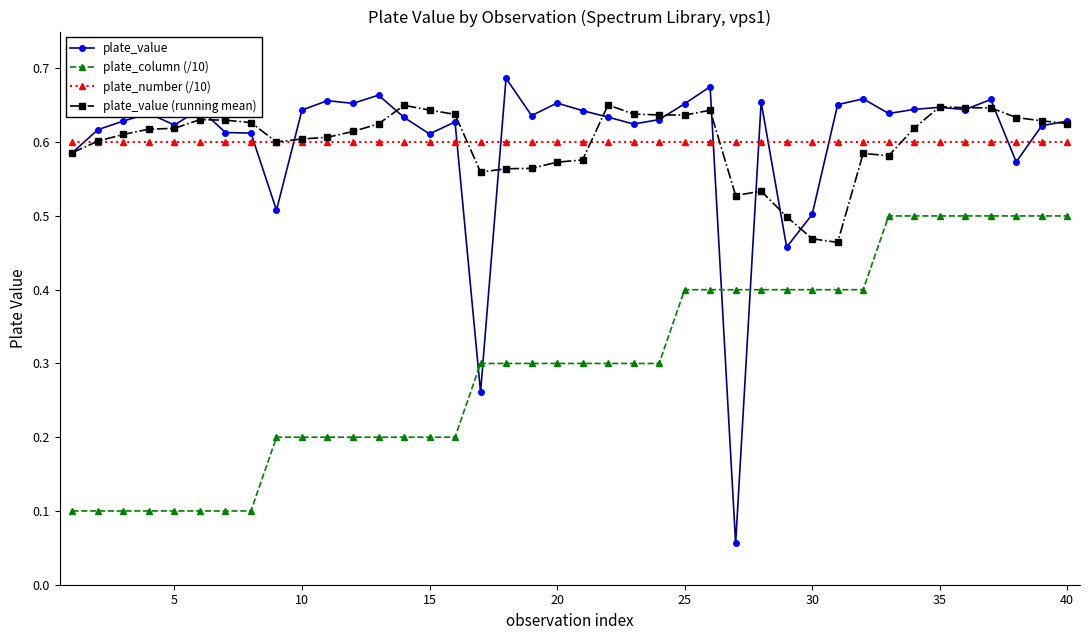

True or false: plate_value (running mean) has more than 0 interior local peaks.

True